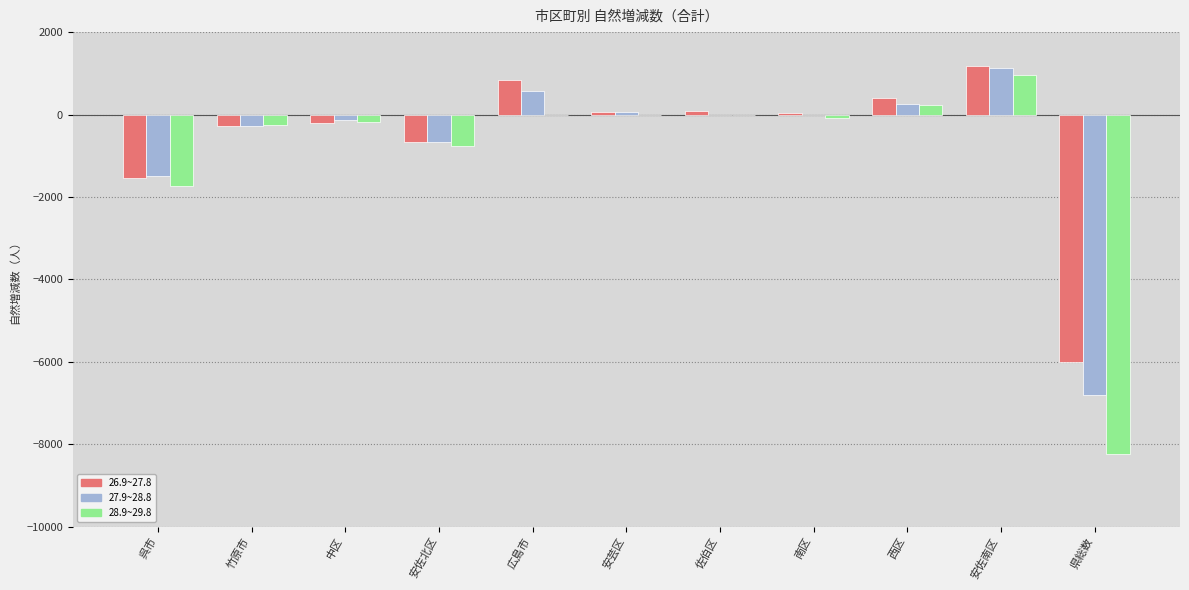

What is the difference between the 27.9~28.8 values at 西区 and 中区?

384